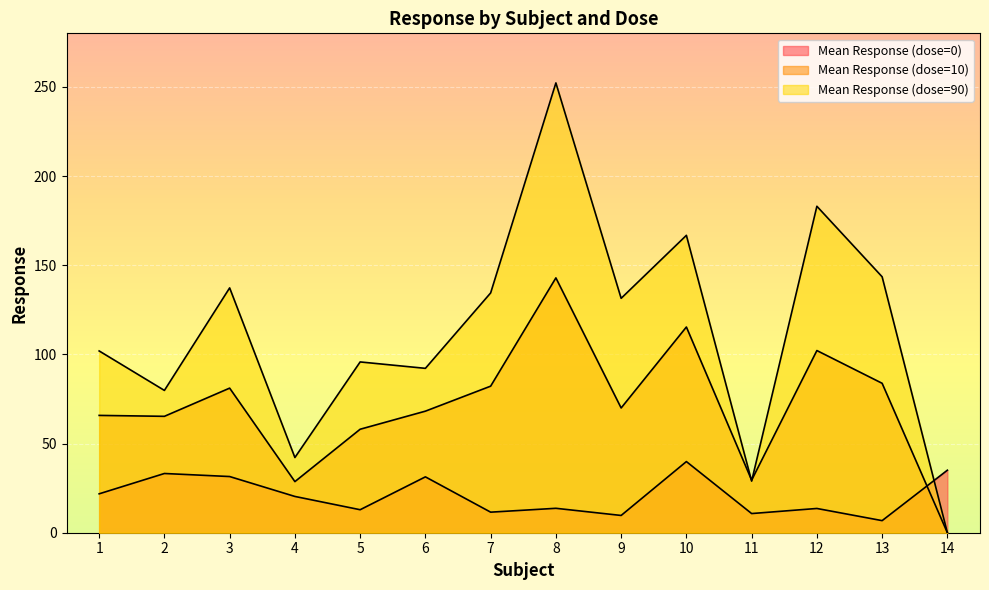

How many lines are shown in the chart?

3